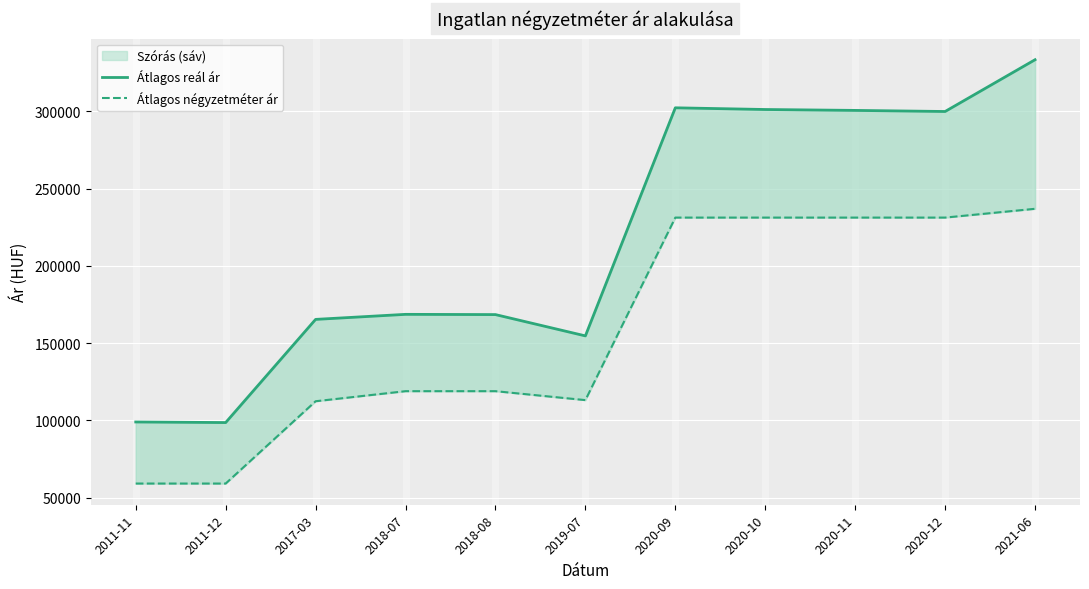

Count the number of categories in the chart.

11